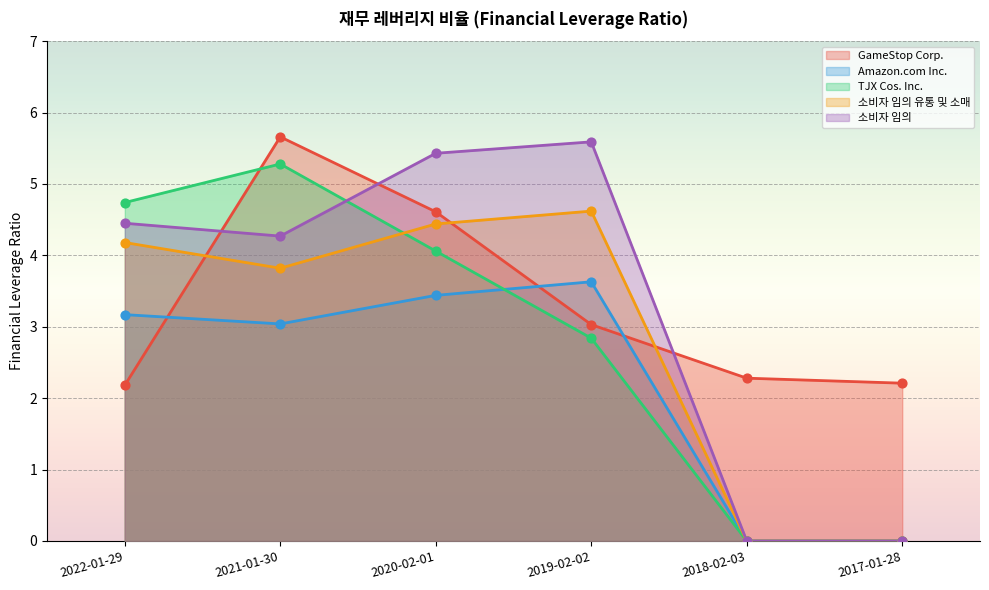

Which series reaches the maximum Y coordinate?

GameStop Corp.